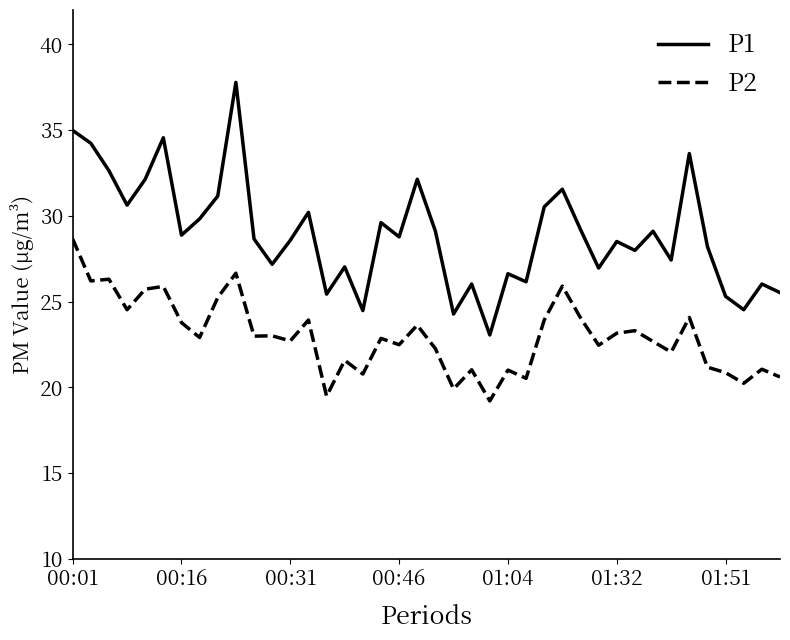

Which series has the widest spread of values?

P1